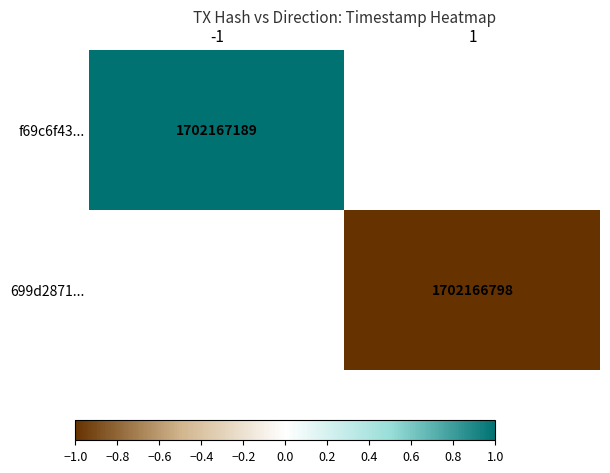

Is the value of 699d2871... at 1 greater than the value of f69c6f43... at -1?

No